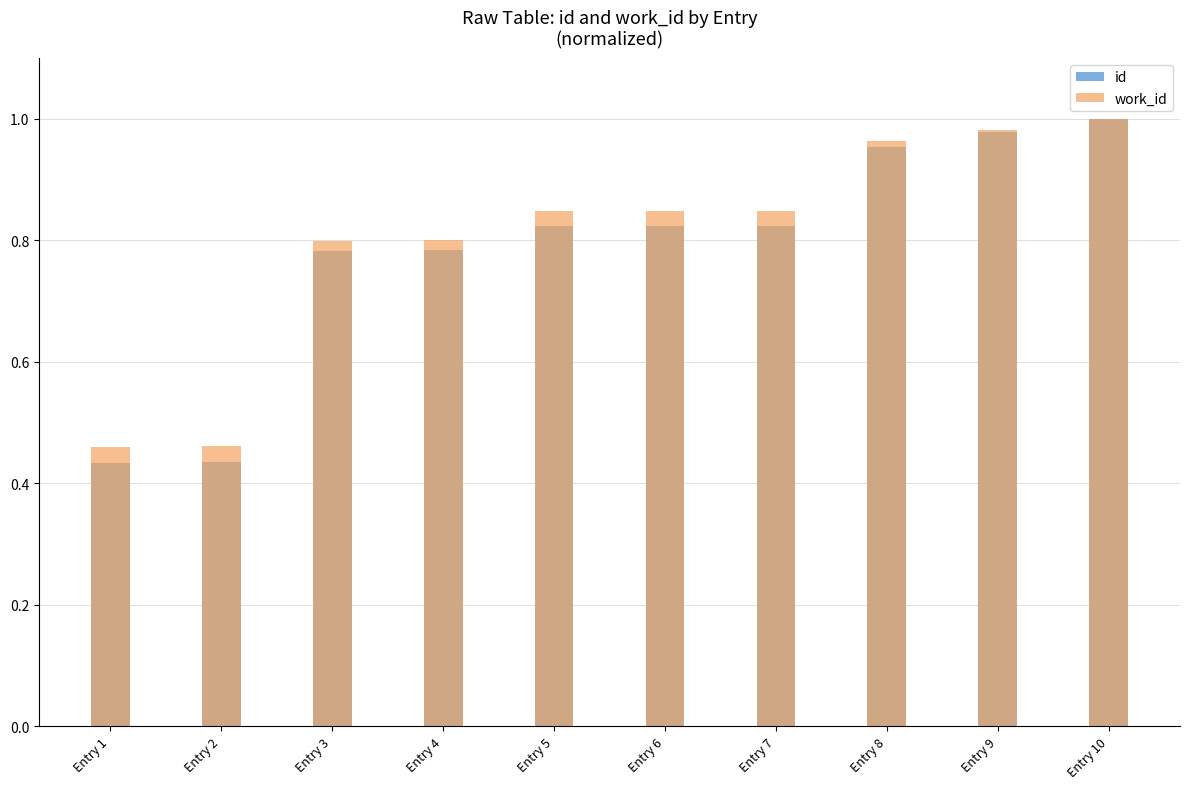

List the series in order of their overall mean, highest first.

work_id, id